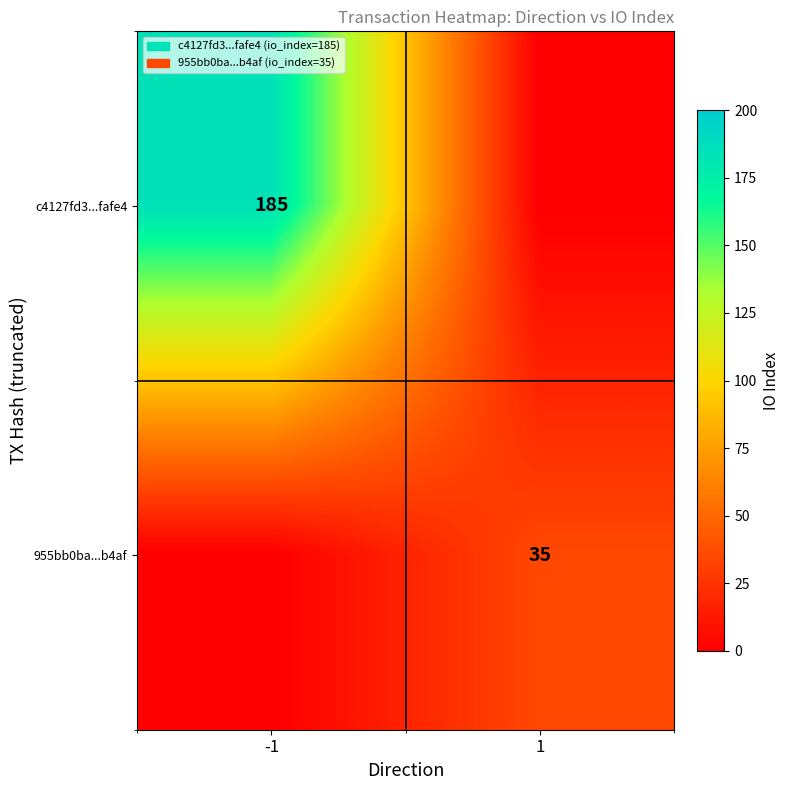

Is it true that 955bb0ba...b4af equals 51 at 1?

False